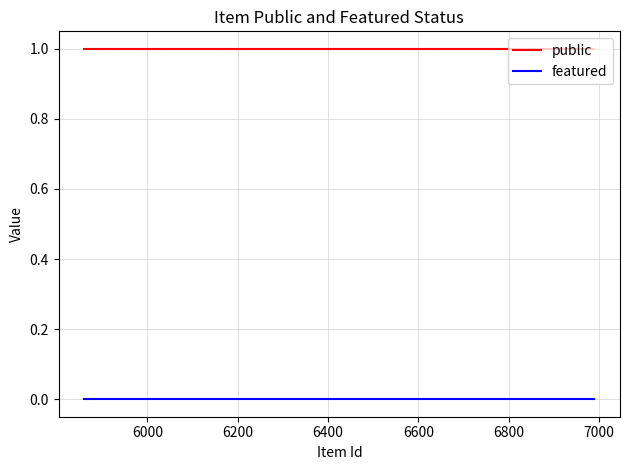

Which series has the largest total across all categories?

public